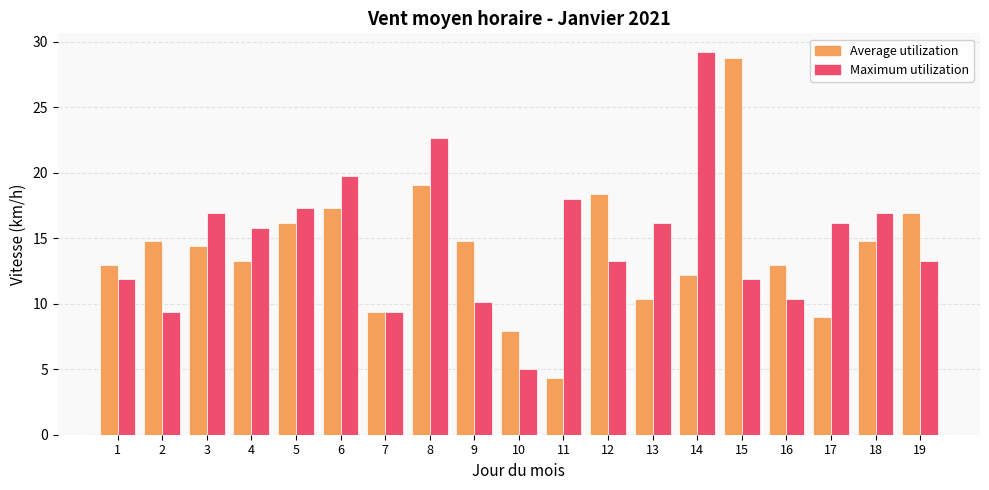

What is the average value of the Maximum utilization series?

14.9